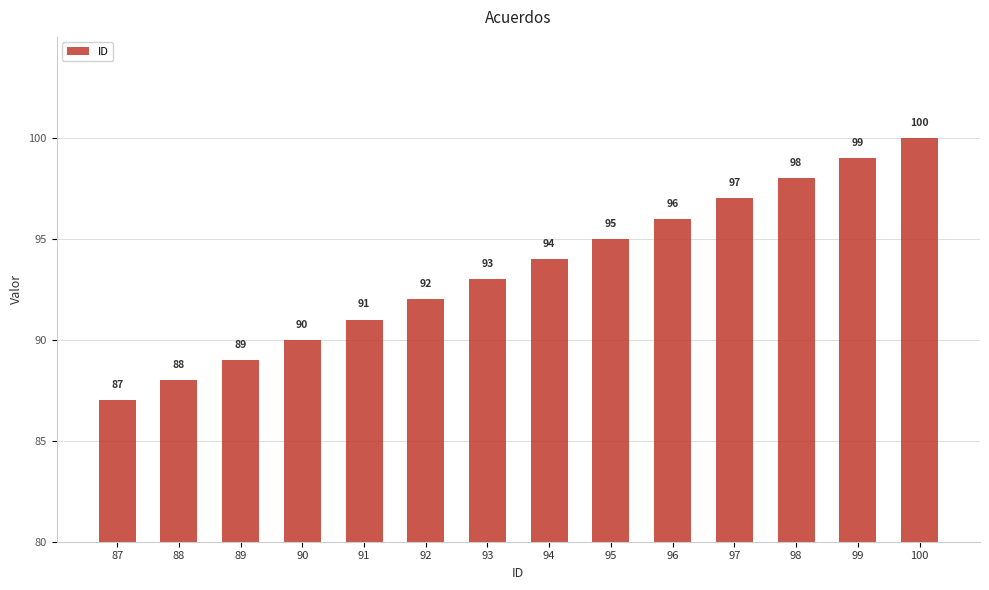

Which category has the highest value across all series?

100